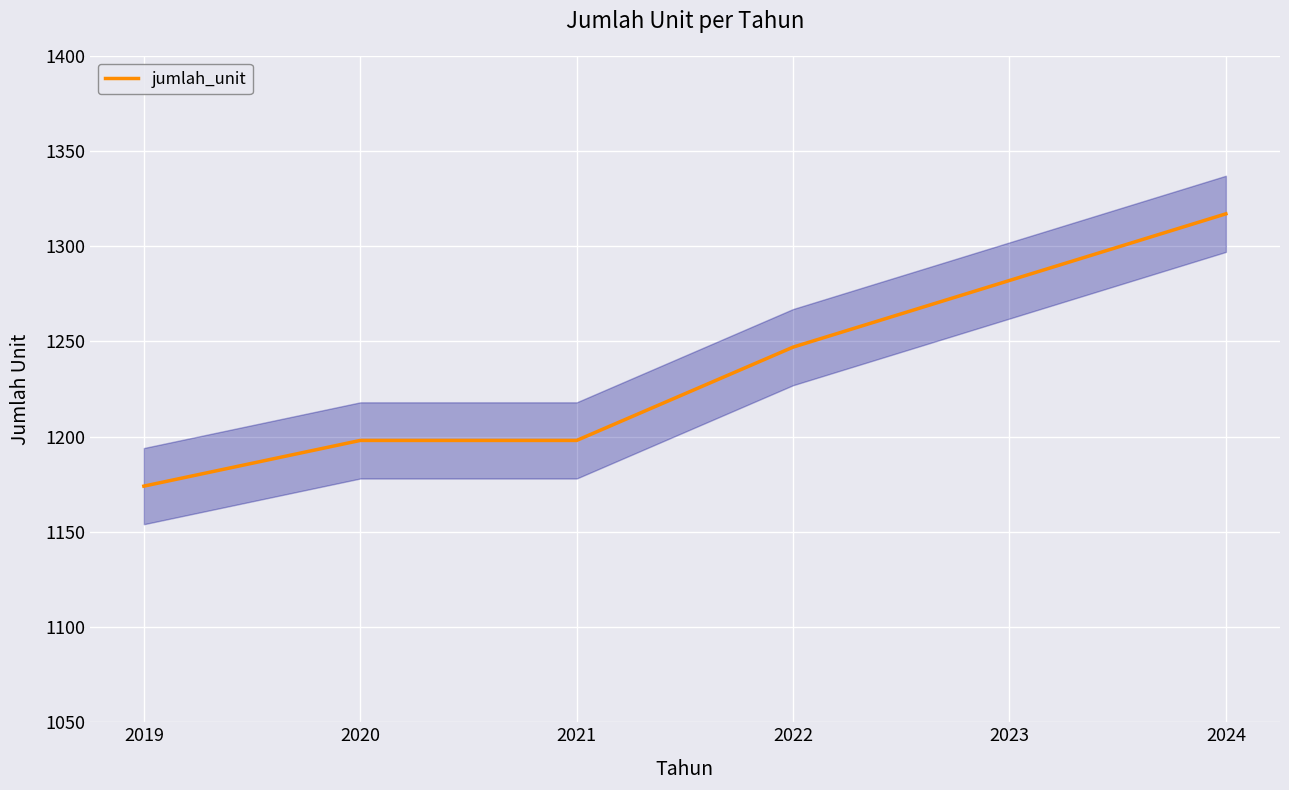

Which has a higher value, 2020 or 2022?

2022